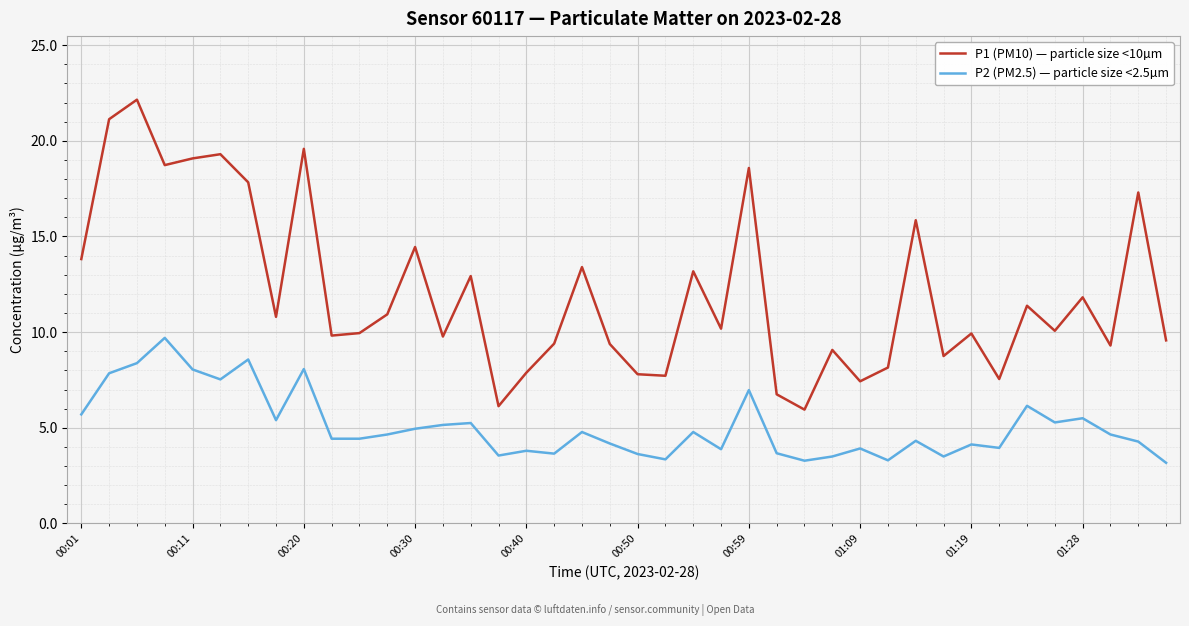

True or false: P1 (PM10) — particle size <10µm and P2 (PM2.5) — particle size <2.5µm cross at least once.

False